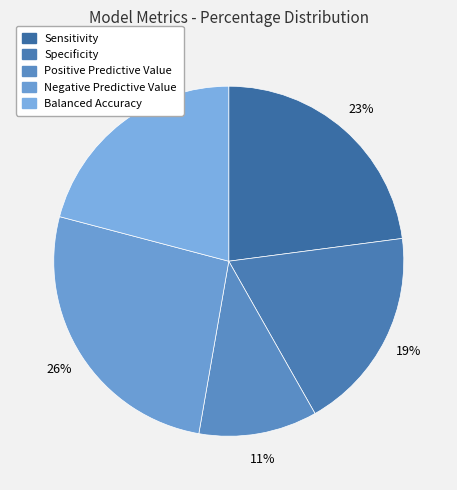

To the nearest percent, what portion does Specificity represent?

19%